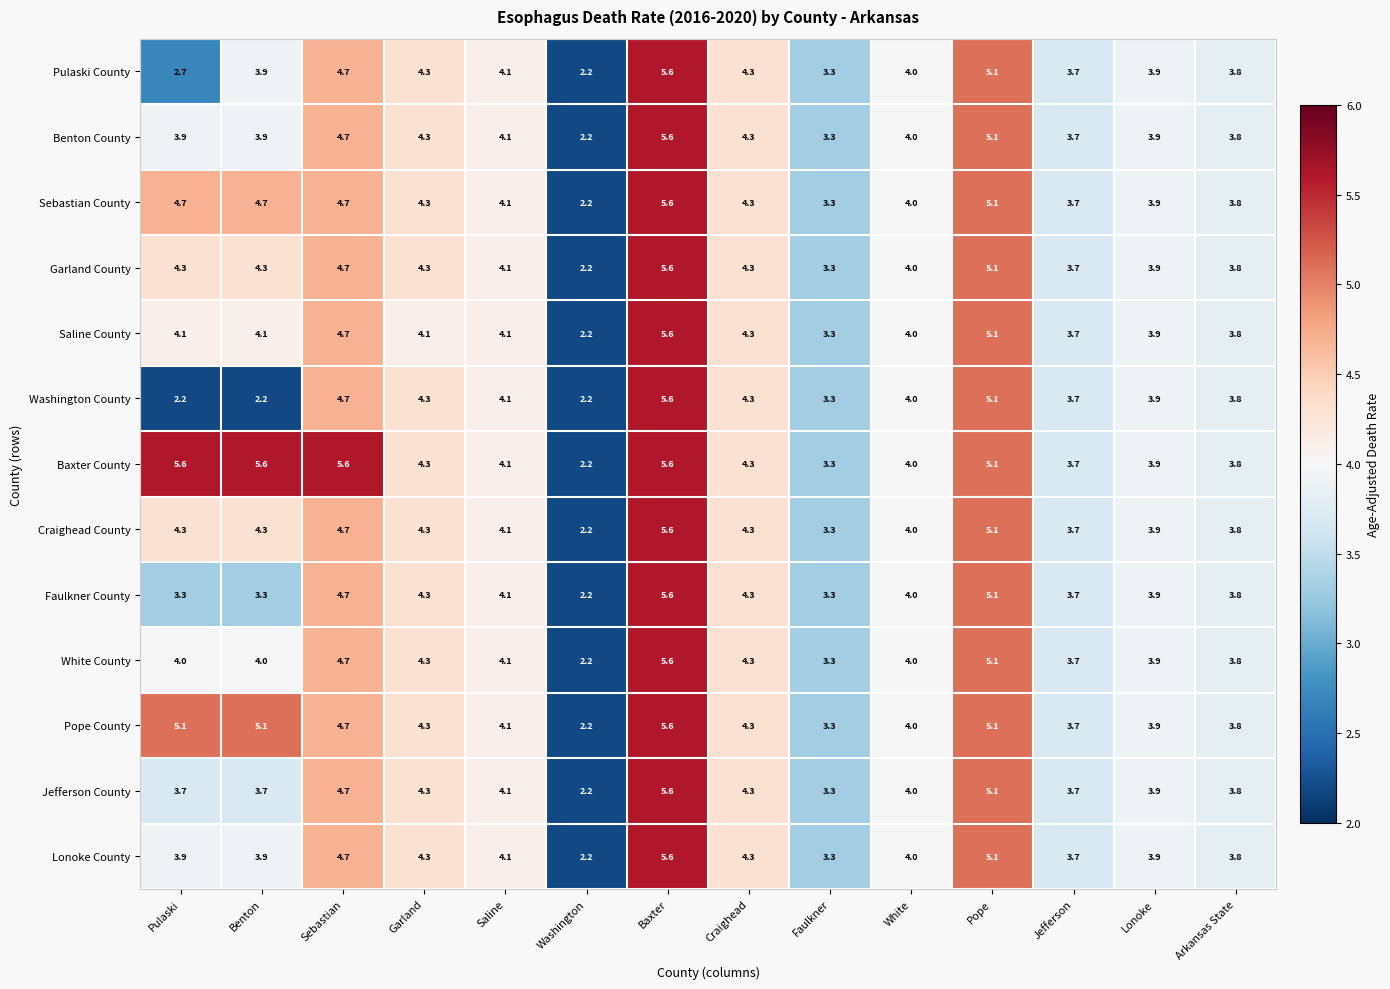

Is it true that Pope County equals 5.1 at Pope?

True